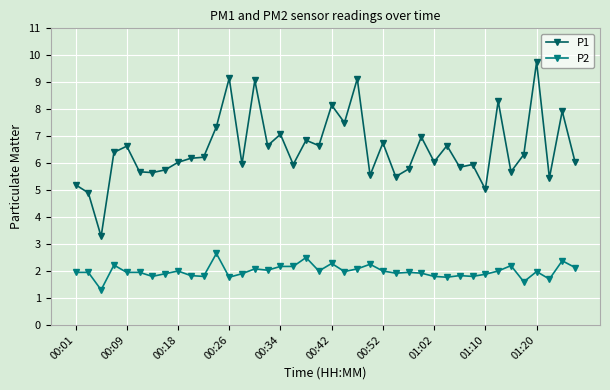

In P1, how many points are lower than both neighbors (excluding endpoints)?

14